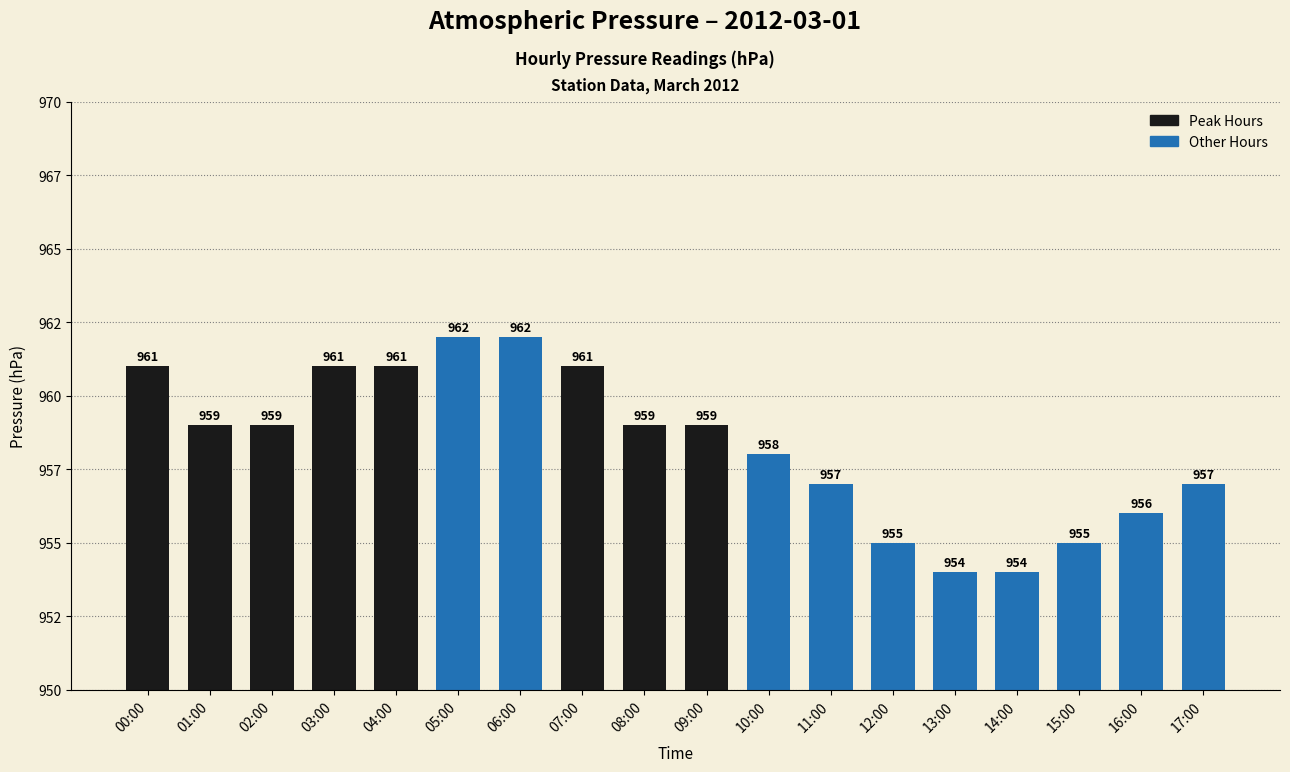

List the labels in order of value, largest first.

05:00, 06:00, 00:00, 03:00, 04:00, 07:00, 01:00, 02:00, 08:00, 09:00, 10:00, 11:00, 17:00, 16:00, 12:00, 15:00, 13:00, 14:00